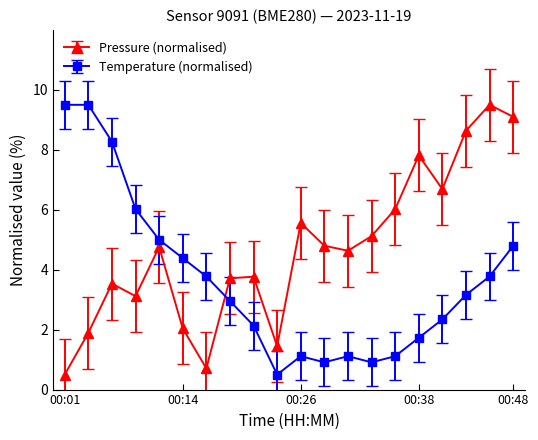

What is the value of the Pressure (normalised) point at the 7th from the left?

0.7